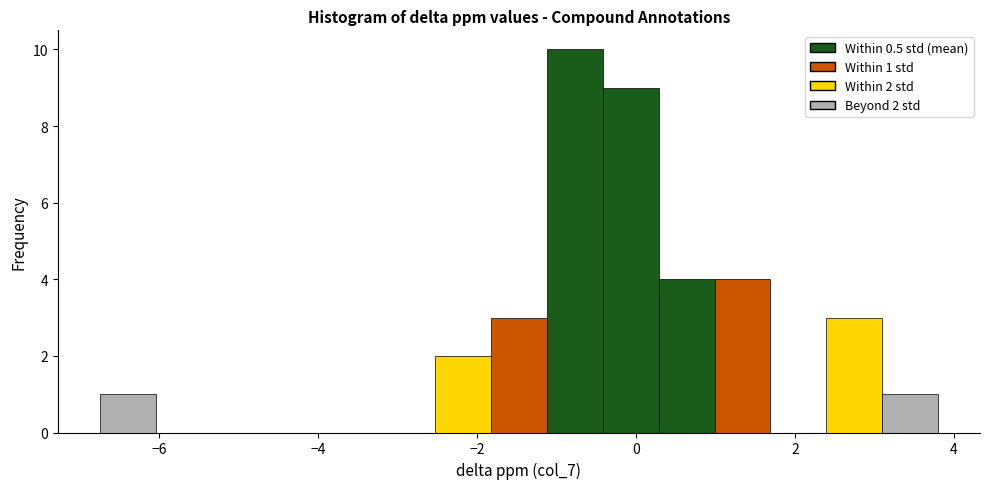

Read against the x-axis, roughly where is the centre of the tallest bar?

-0.8